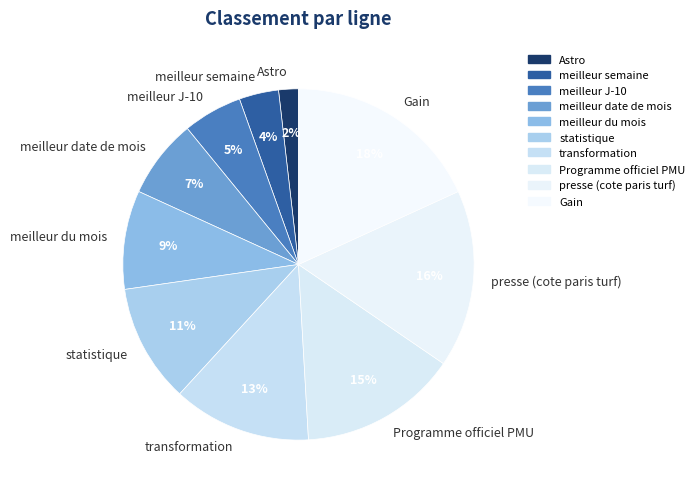

To the nearest percent, what portion does presse (cote paris turf) represent?

16%